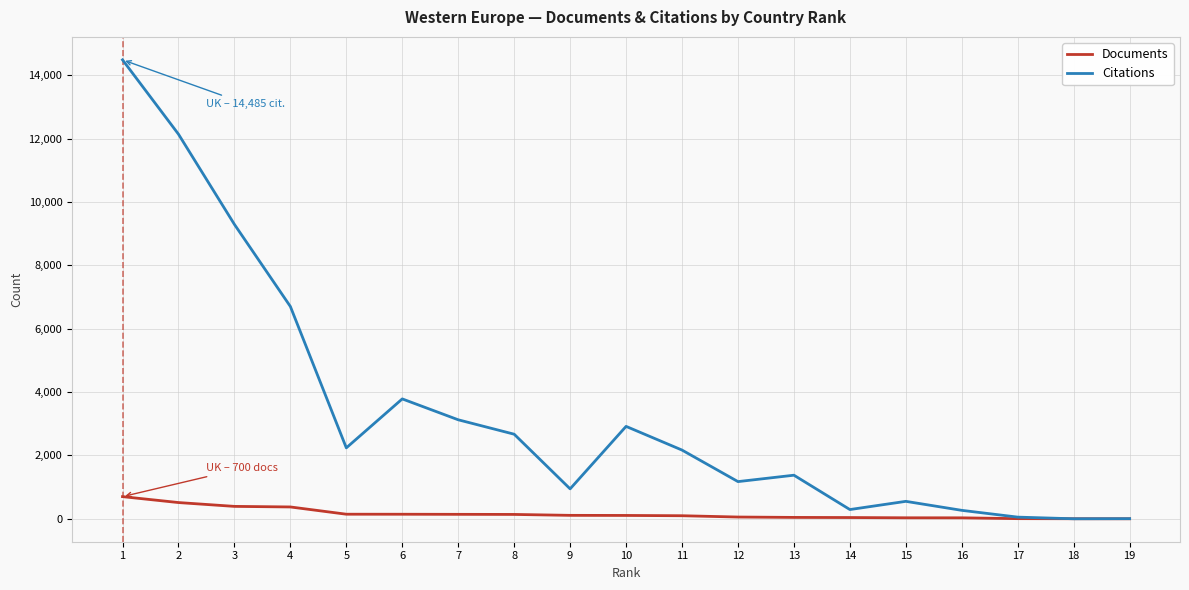

Is the value of Citations at 2 greater than the value of Documents at 1?

Yes